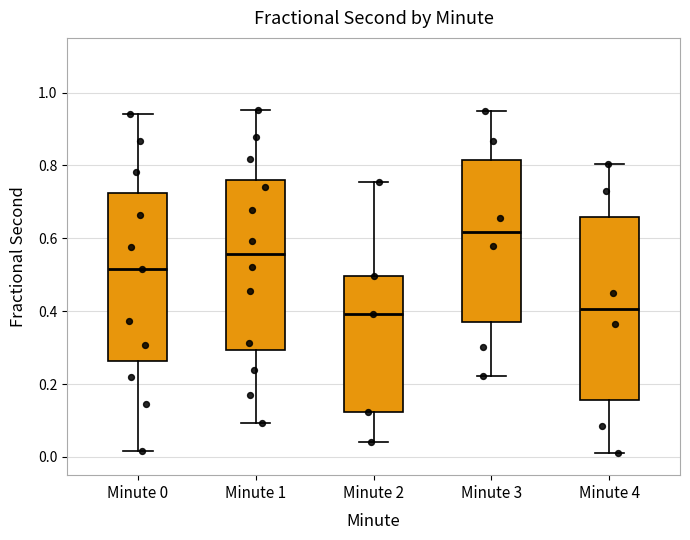

Where is the upper edge of the box for Minute 2 on the y-axis? The values are not printed on the chart, so give them approximately, as read against the axis.

0.50